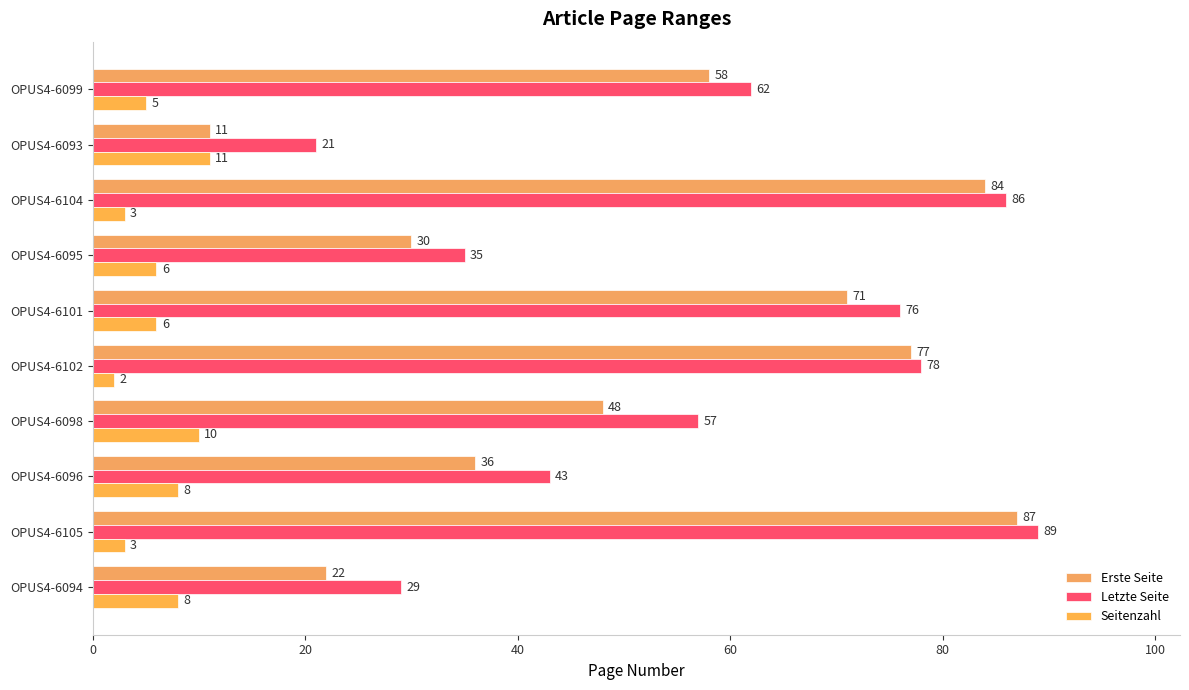

Which series has the largest total across all categories?

Letzte Seite